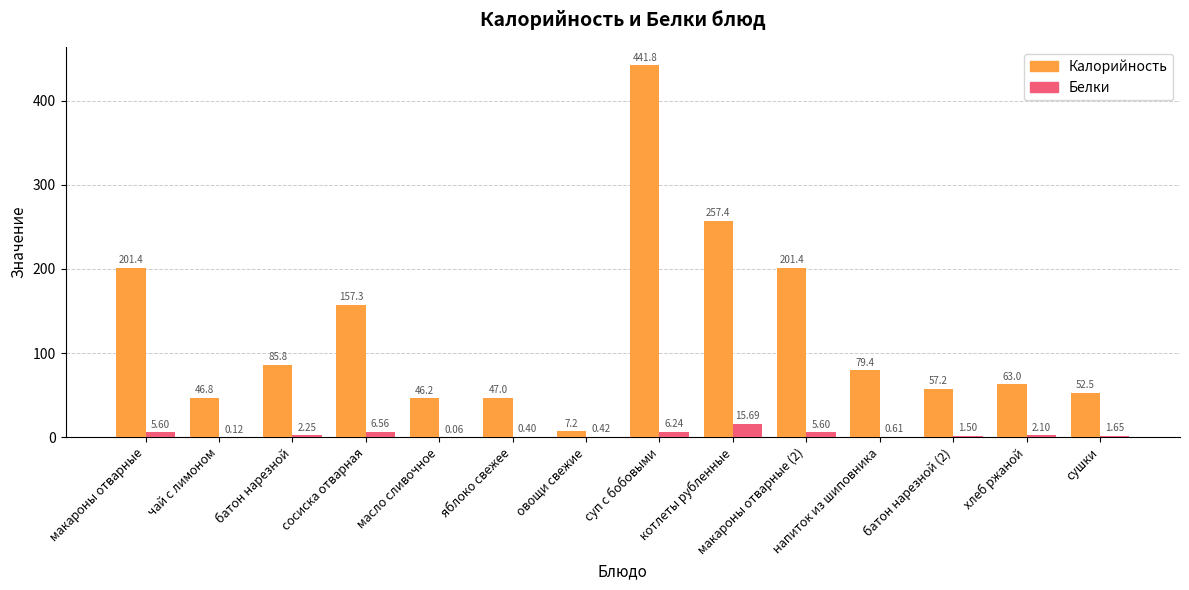

The Калорийность series shows 77.3 at сосиска отварная. True or false?

False